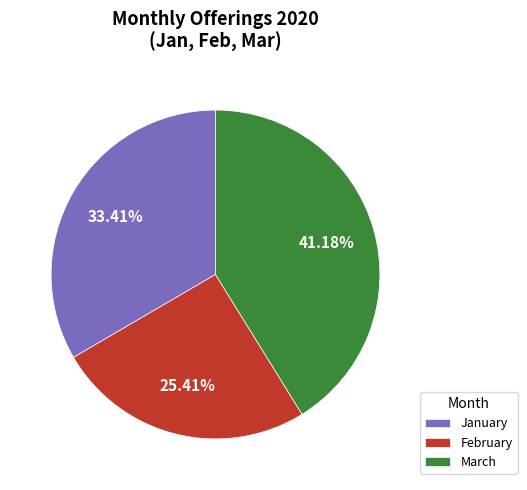

Is it true that January is 33% of the pie?

True